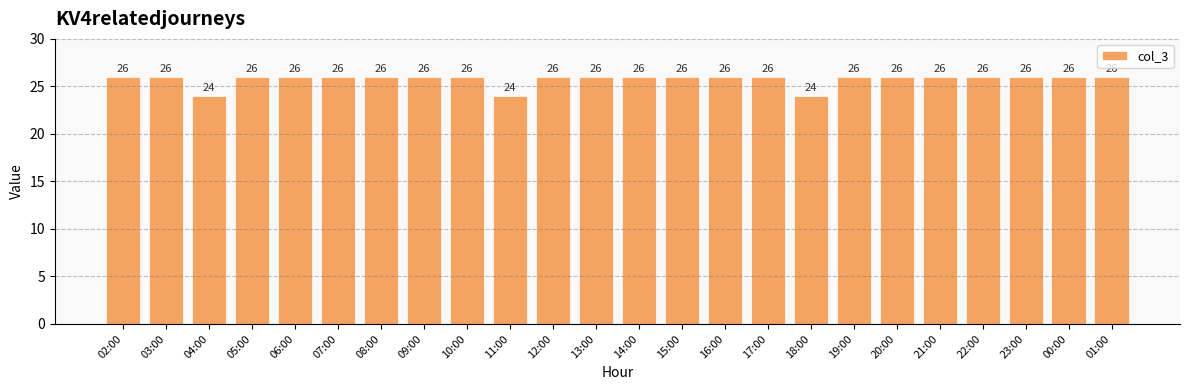

Are the bars grouped side by side (vs. stacked)?

No